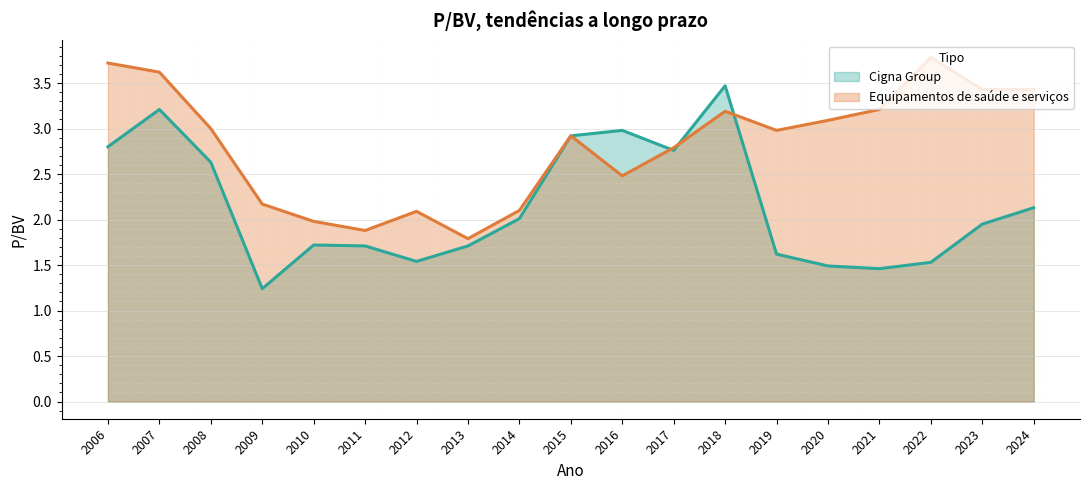

How many lines are shown in the chart?

2